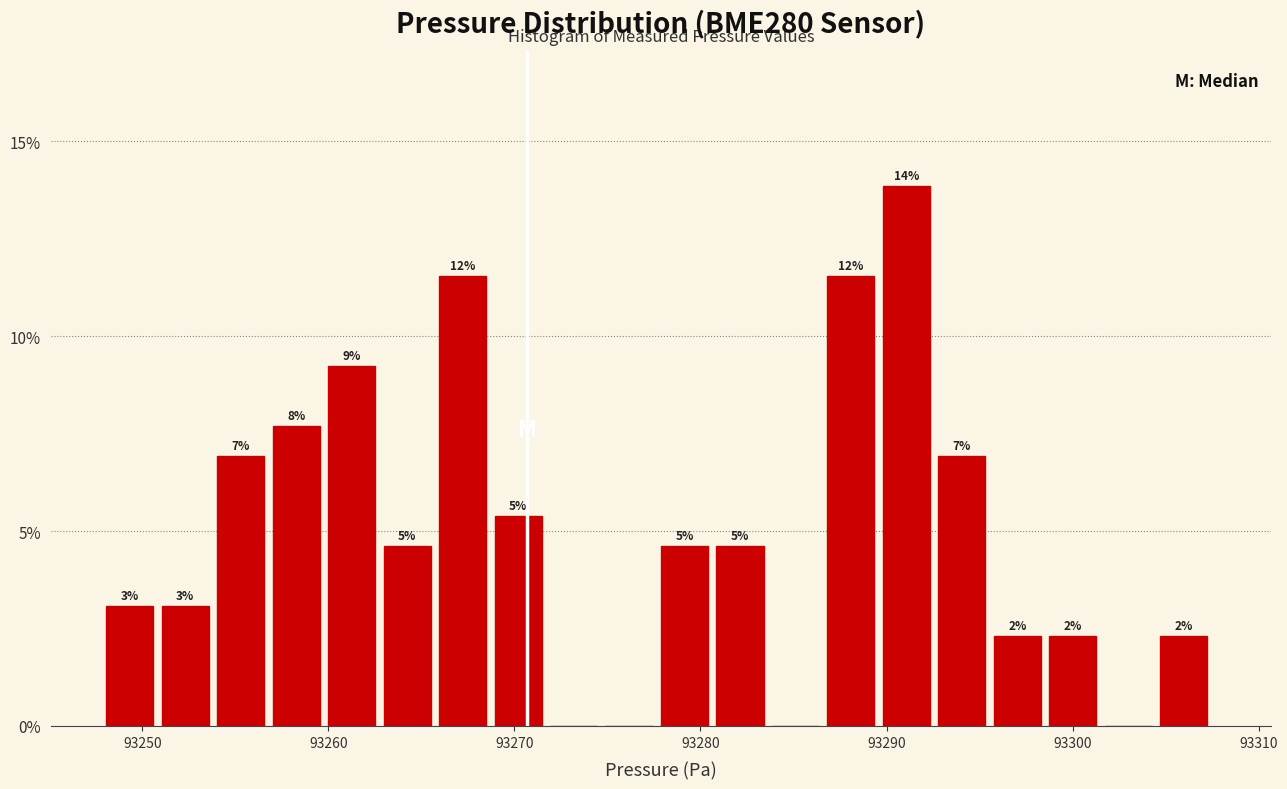

Read against the x-axis, roughly where is the centre of the tallest bar?

93291